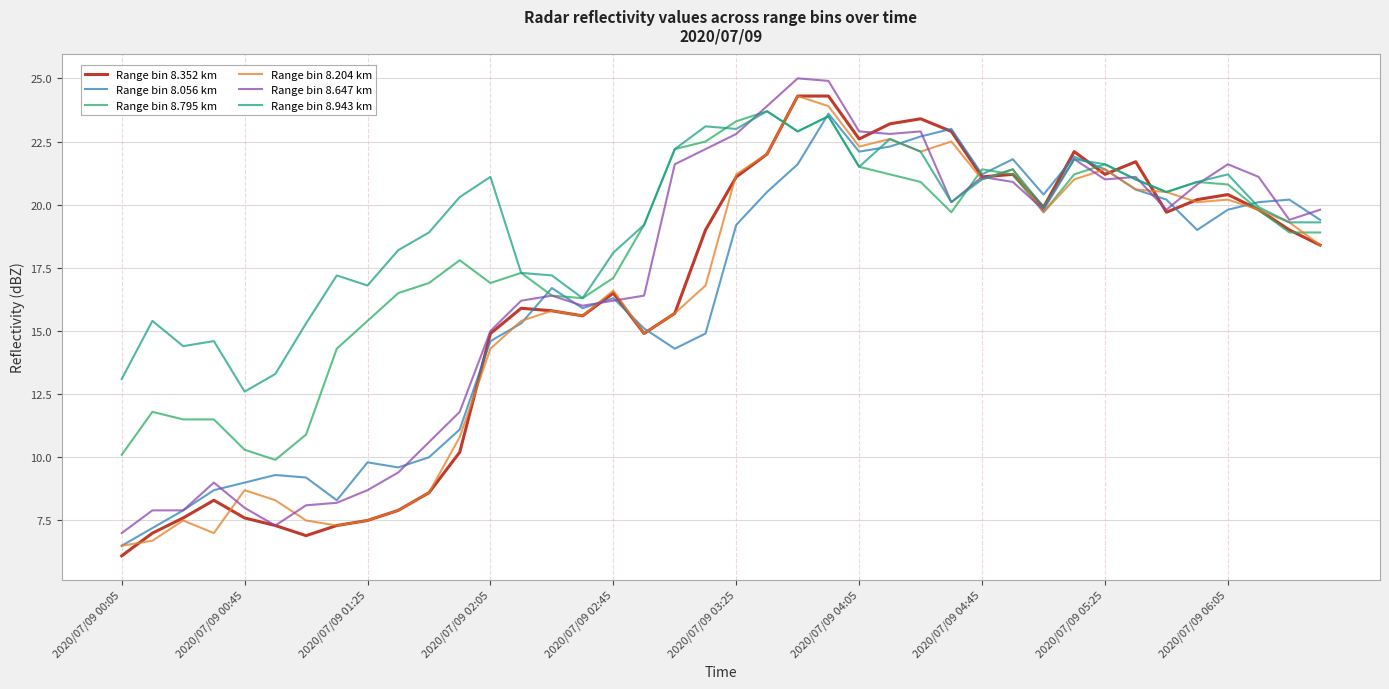

What is the minimum value shown in the chart?

6.1